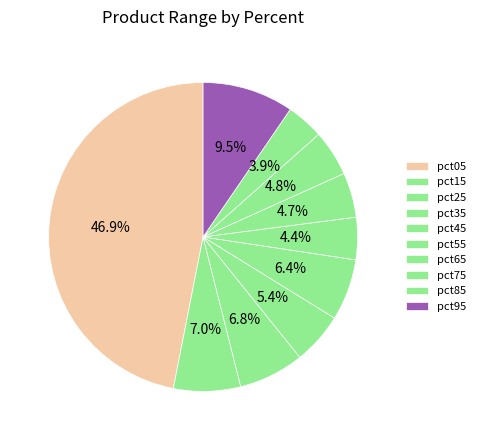

What percentage is the pct75 slice, to the nearest percent?

5%